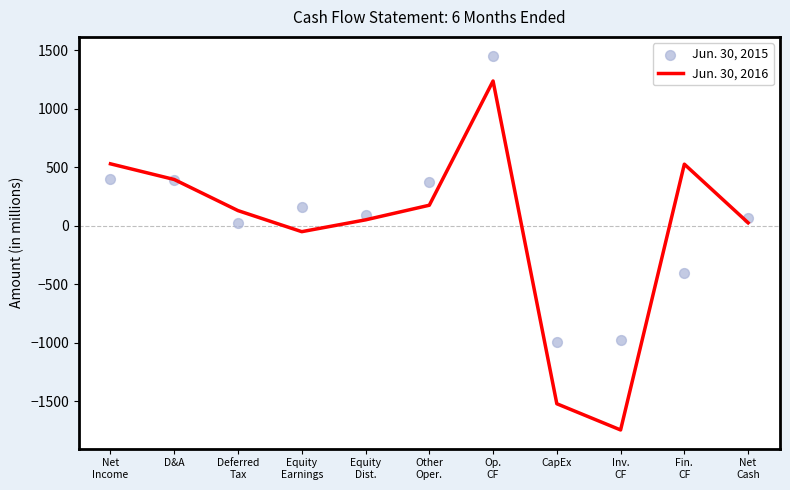

Is the value of Jun. 30, 2015 at Inv.
CF greater than the value of Jun. 30, 2016 at CapEx?

Yes